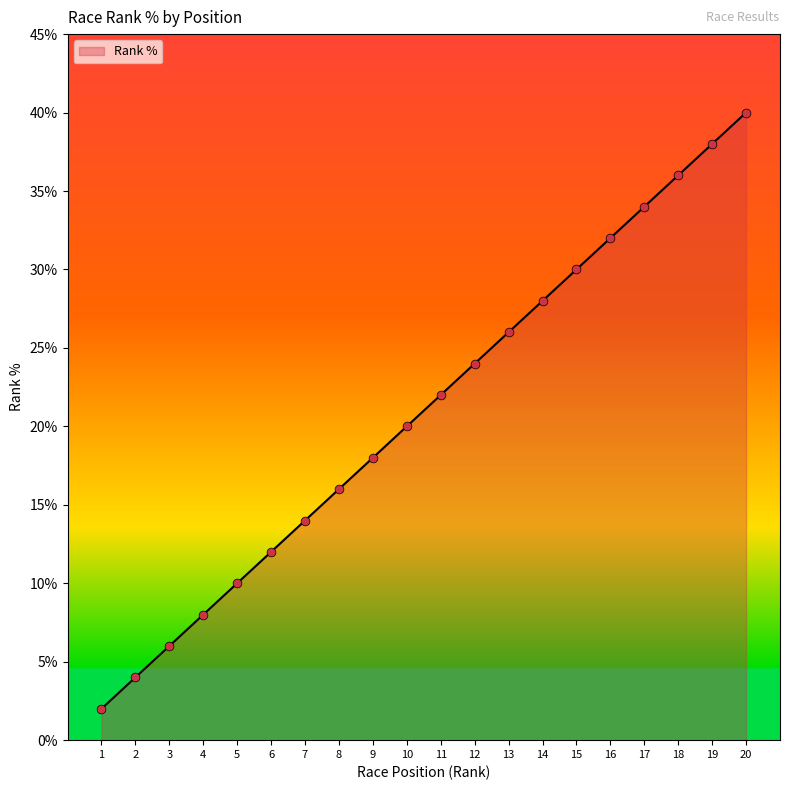

Approximately how many times larger is the value at 19 compared to 6?

3.2